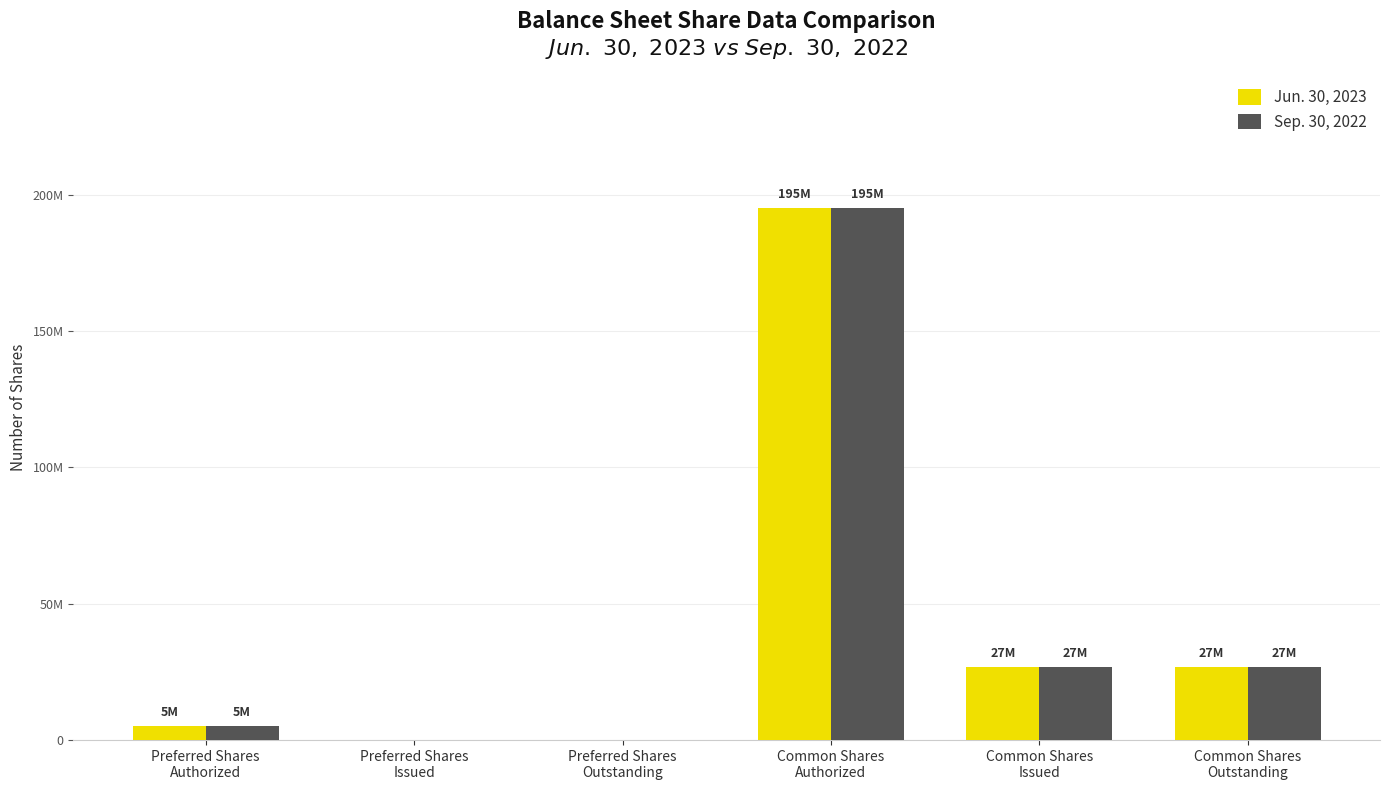

At Common Shares
Issued, list the series in order from smallest to largest.

Jun. 30, 2023, Sep. 30, 2022